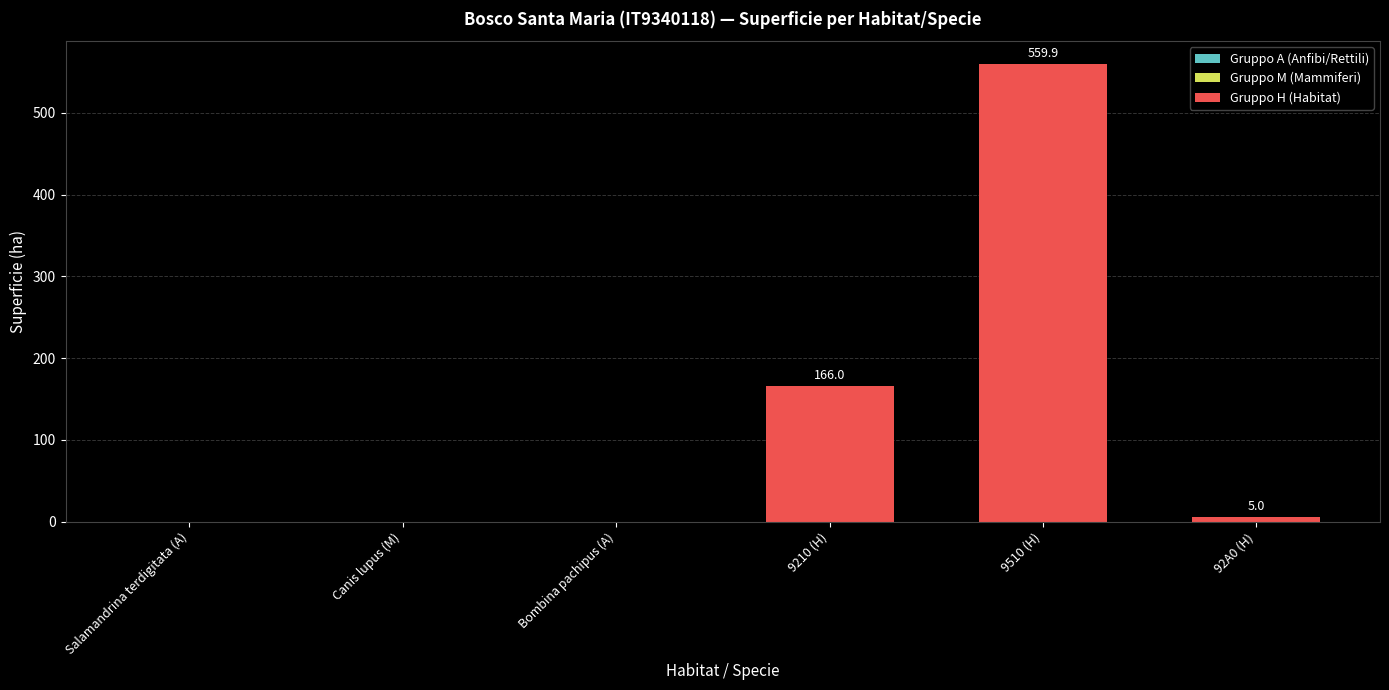

What is the sum of all values?

730.9